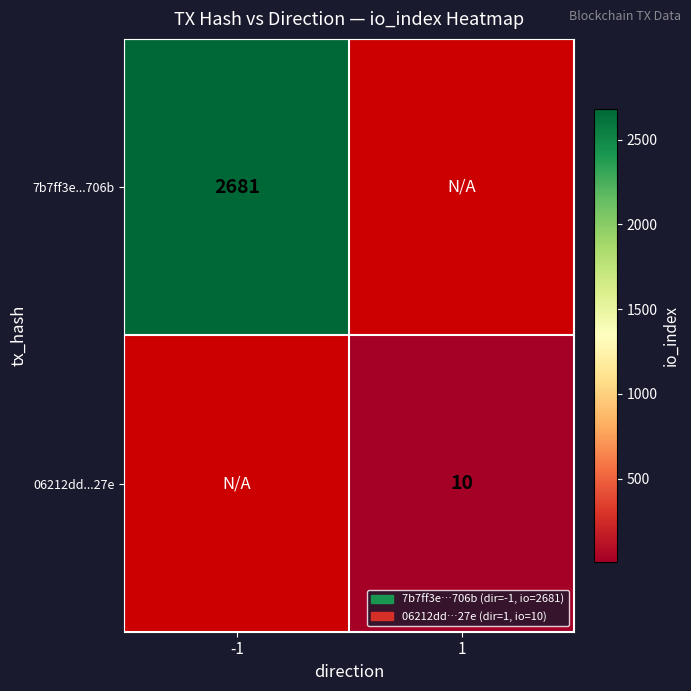

The value of 06212dd...27e at 1 is 10. True or false?

True